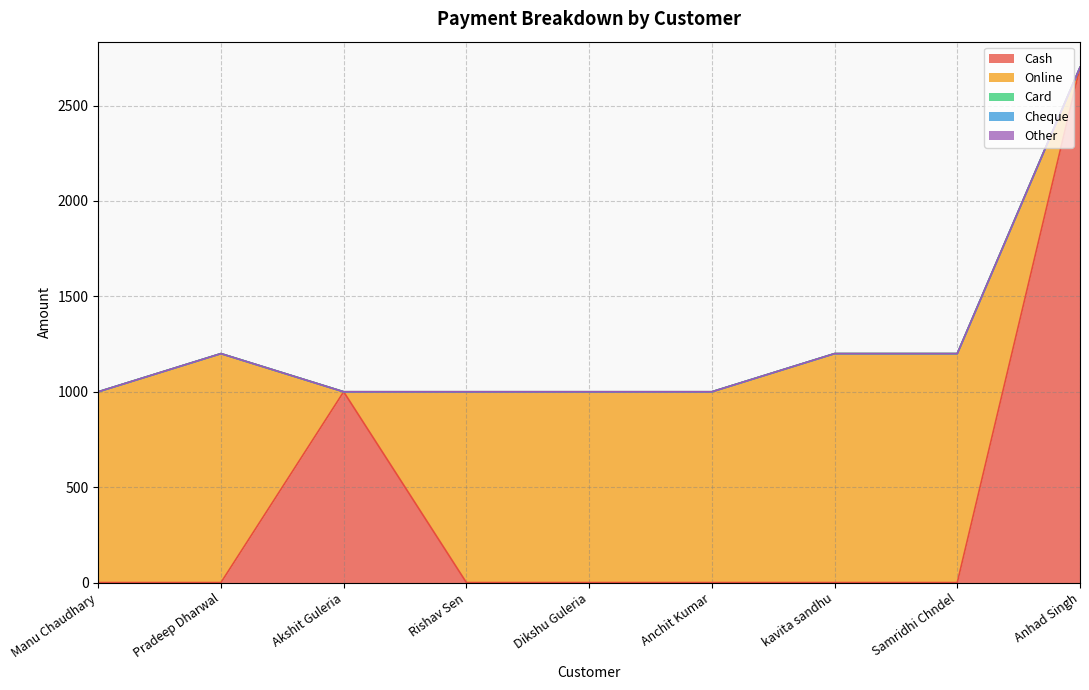

True or false: Card and Online cross at least once.

False